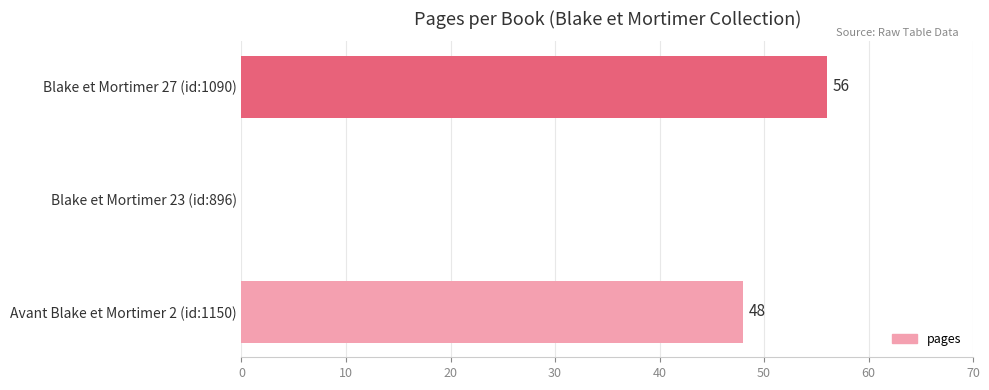

Reading bottom to top, extract all data points from this chart.

Avant Blake et Mortimer 2 (id:1150)=48	Blake et Mortimer 23 (id:896)=0	Blake et Mortimer 27 (id:1090)=56